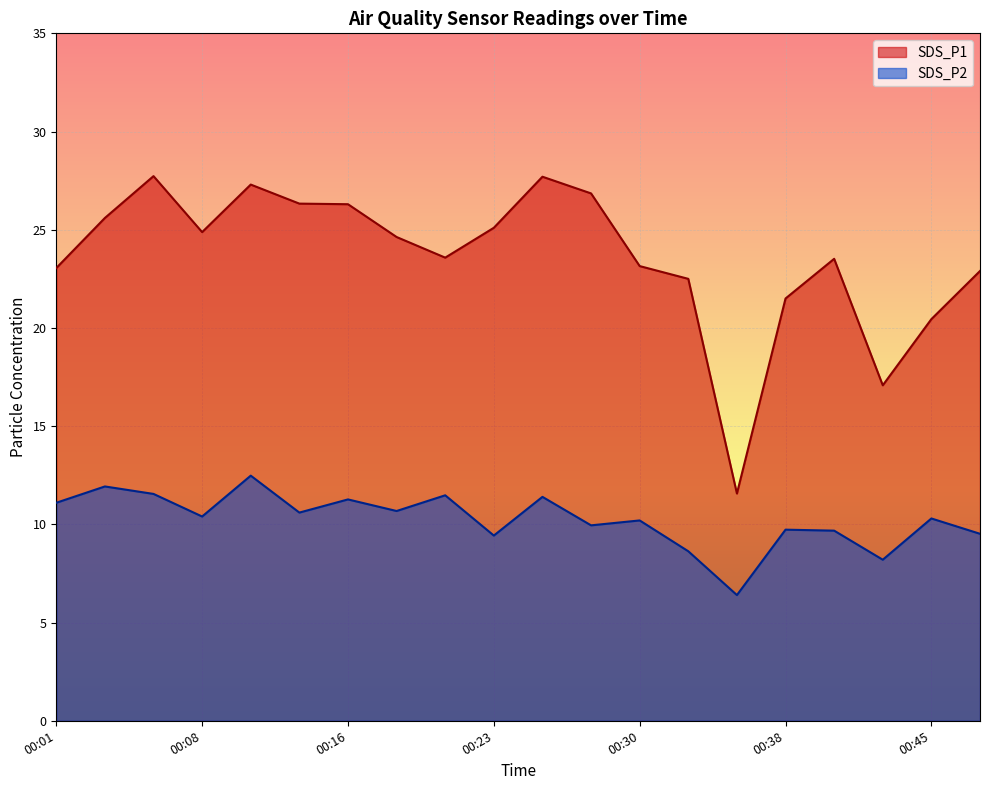

In SDS_P2, how many points are lower than both neighbors (excluding endpoints)?

7